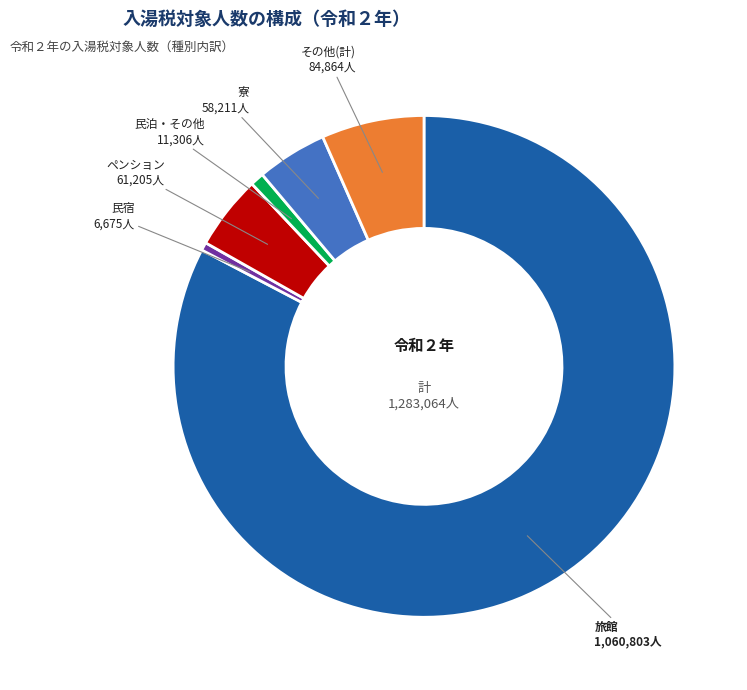

Which has a higher value, 民泊・その他 or その他(計)?

その他(計)